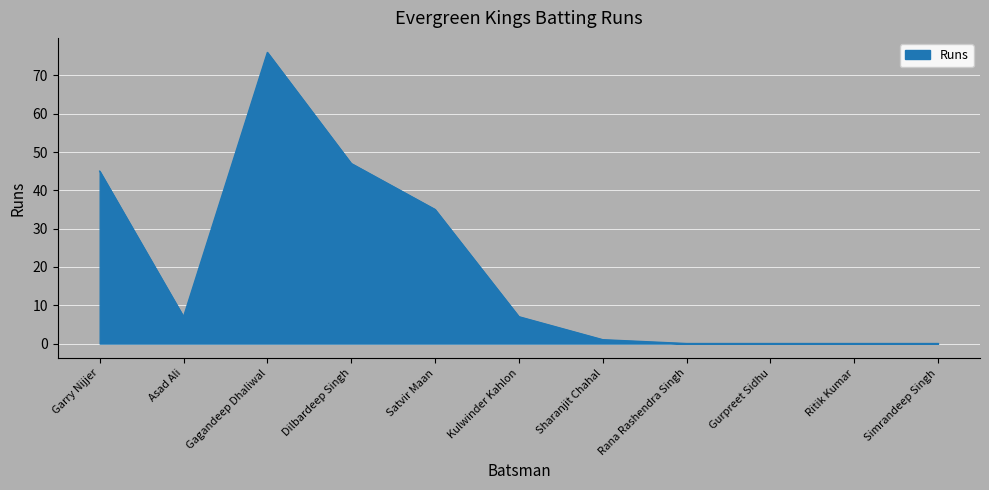

Reading right to left, extract all data points from this chart.

Simrandeep Singh=0	Ritik Kumar=0	Gurpreet Sidhu=0	Rana Rashendra Singh=0	Sharanjit Chahal=1	Kulwinder Kahlon=7	Satvir Maan=35	Dilbardeep Singh=47	Gagandeep Dhaliwal=76	Asad Ali=7	Garry Nijjer=45